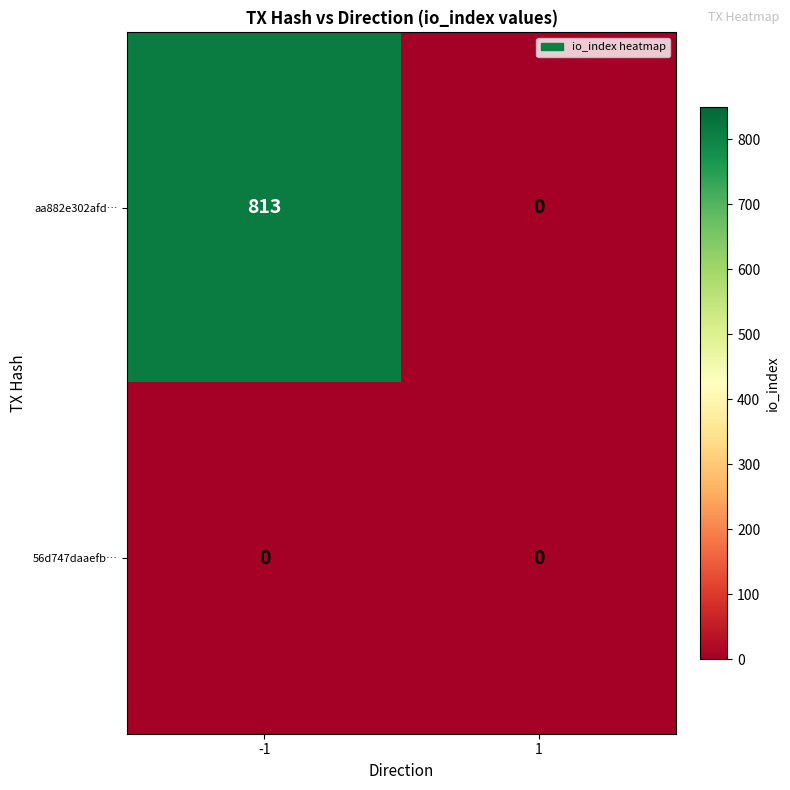

What is the difference between the maximum and minimum values in the aa882e302afd… series?

813